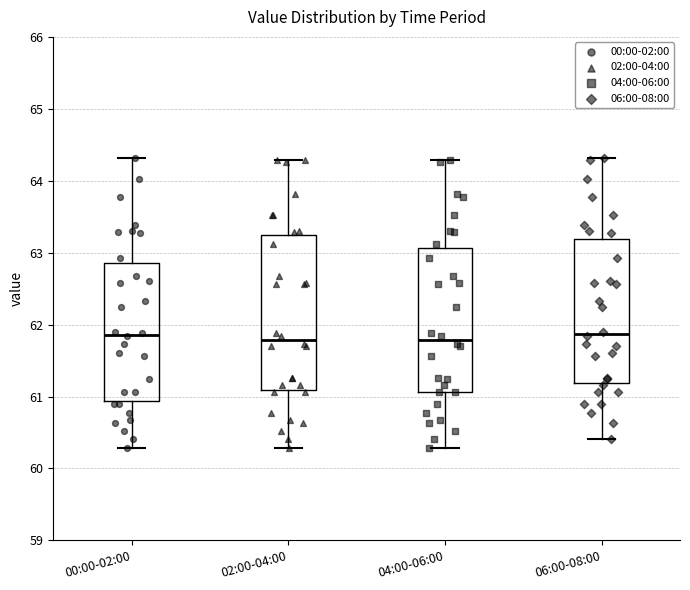

Reading left to right, read every box against the y-axis: the position of its median line, the range the box covers, and the ends of its whiskers. The values are not printed on the chart, so give them approximately, as read against the axis.

00:00-02:00: median 61.9, box 60.9 to 62.9, whiskers 60.3 to 64.3
02:00-04:00: median 61.8, box 61.1 to 63.2, whiskers 60.3 to 64.3
04:00-06:00: median 61.8, box 61.1 to 63.1, whiskers 60.3 to 64.3
06:00-08:00: median 61.9, box 61.2 to 63.2, whiskers 60.4 to 64.3